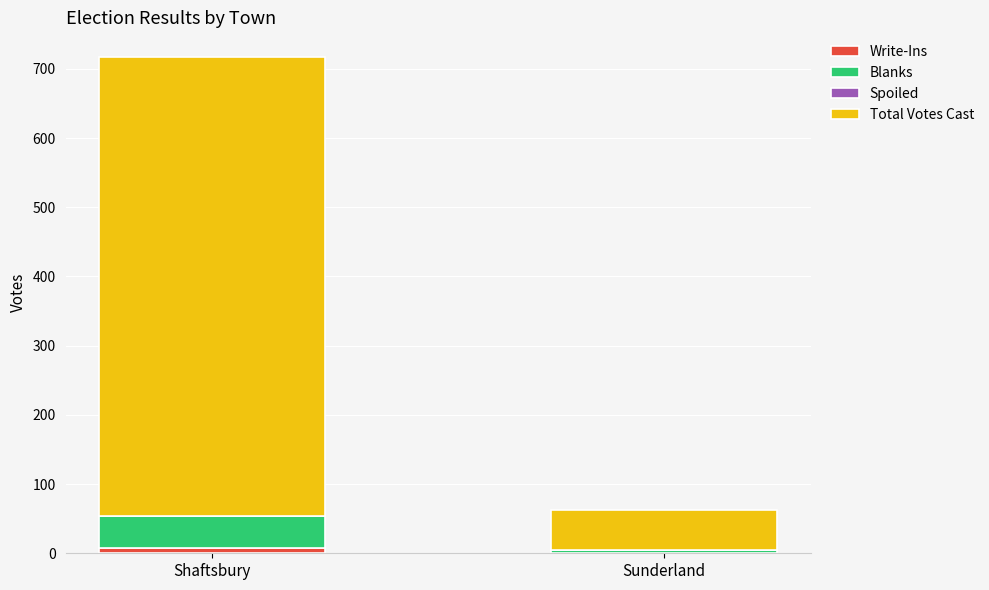

Are the bars horizontal?

No